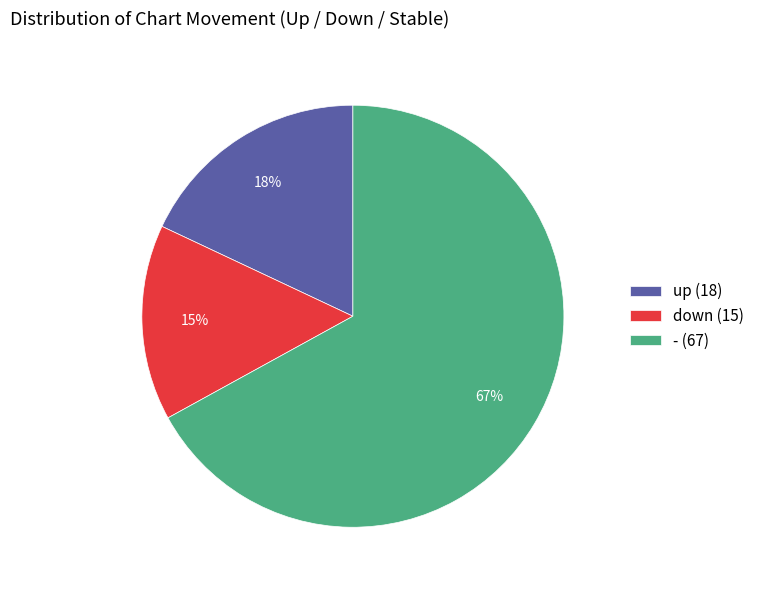

Does up represent more than half of the total?

No